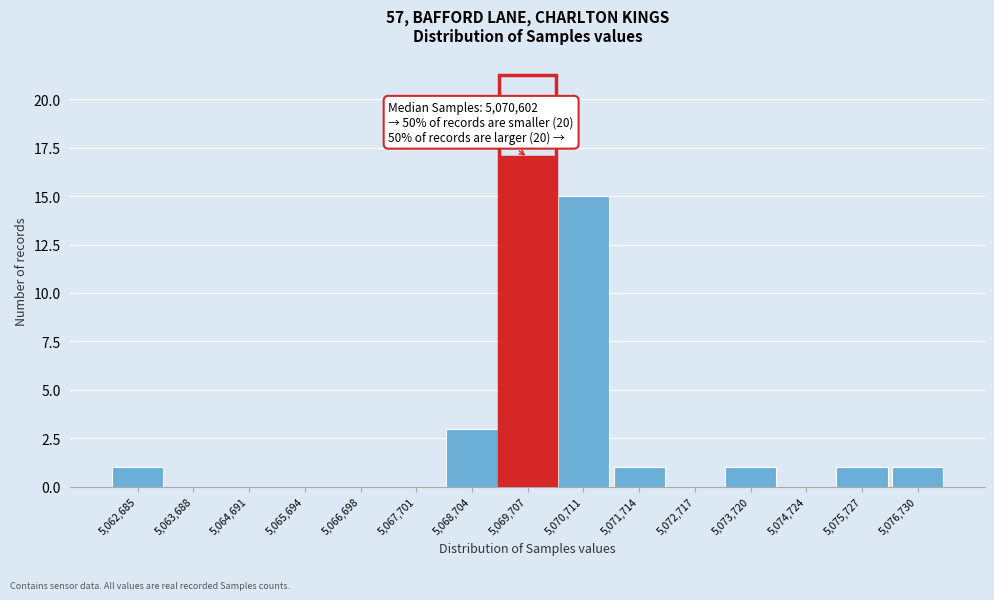

Reading left to right, extract all data points from this chart.

5,062,685=1	5,063,688=0	5,064,691=0	5,065,694=0	5,066,698=0	5,067,701=0	5,068,704=3	5,069,707=17	5,070,711=15	5,071,714=1	5,072,717=0	5,073,720=1	5,074,724=0	5,075,727=1	5,076,730=1